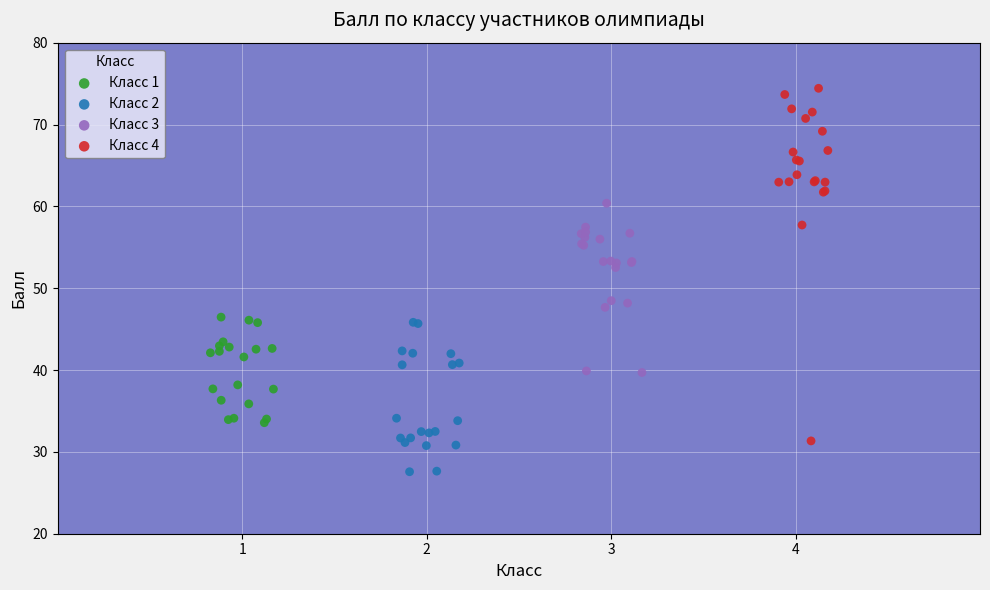

Which series reaches the maximum Y coordinate?

Класс 4